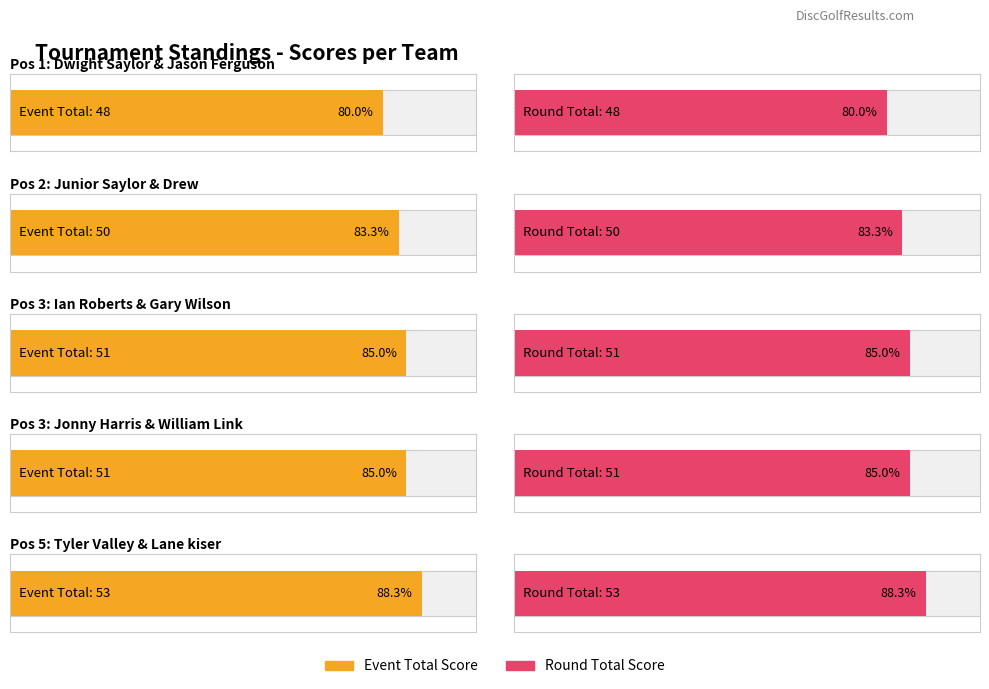

At which label does round_total_score first exceed 51?

Tyler Valley & Lane kiser